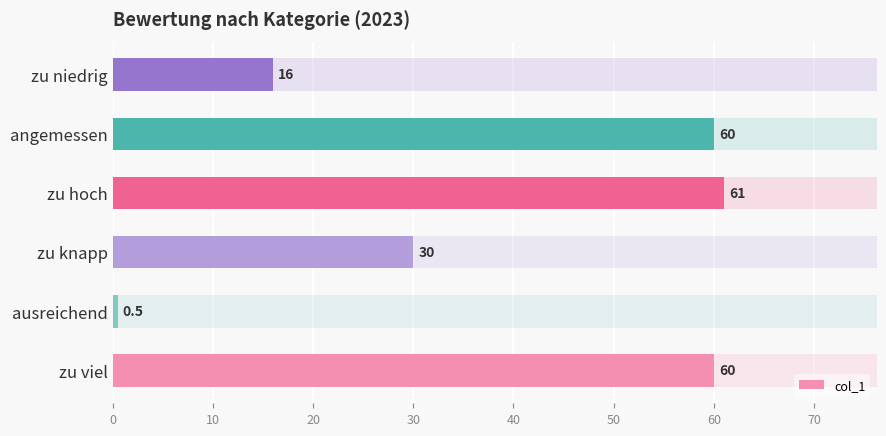

What is the maximum value shown in the chart?

61.0